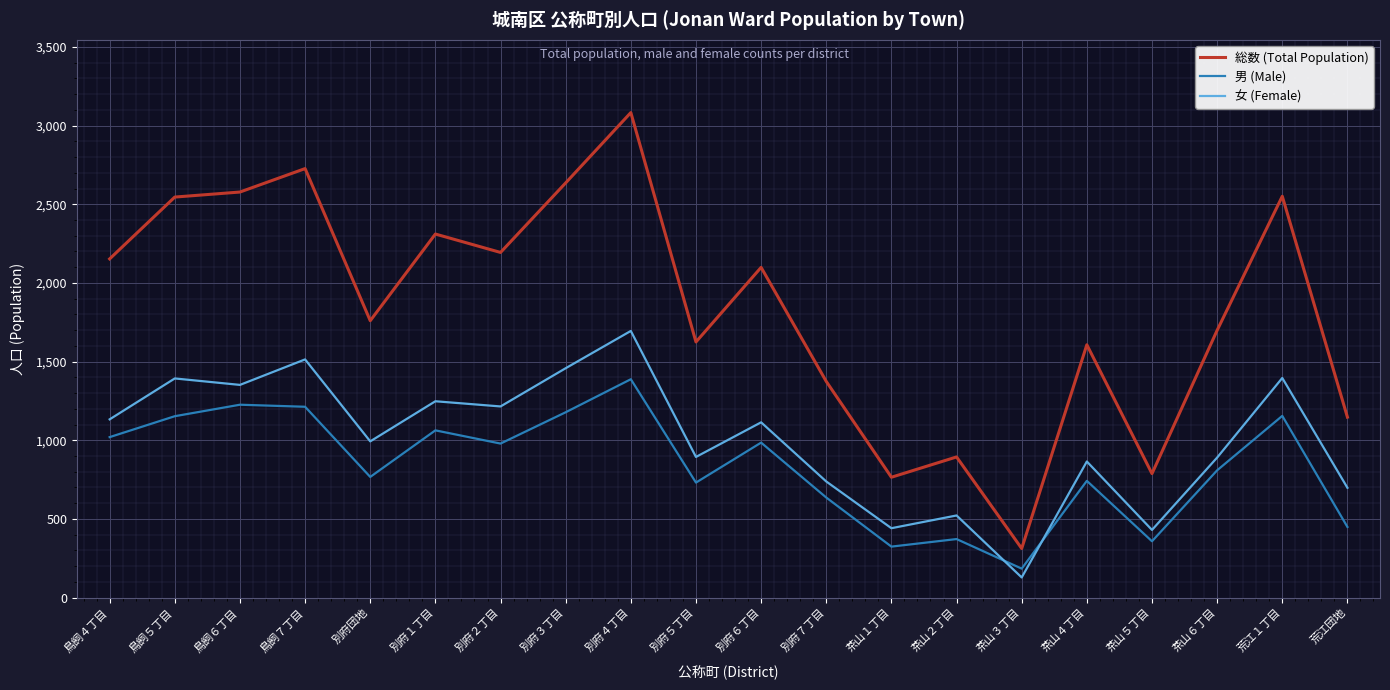

How many interior local peaks does the 女 (Female) series have?

8